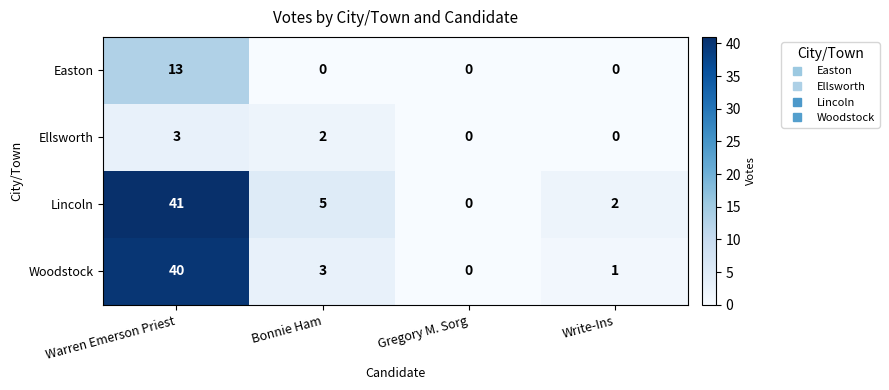

The value of Lincoln at Bonnie Ham is 5. True or false?

True